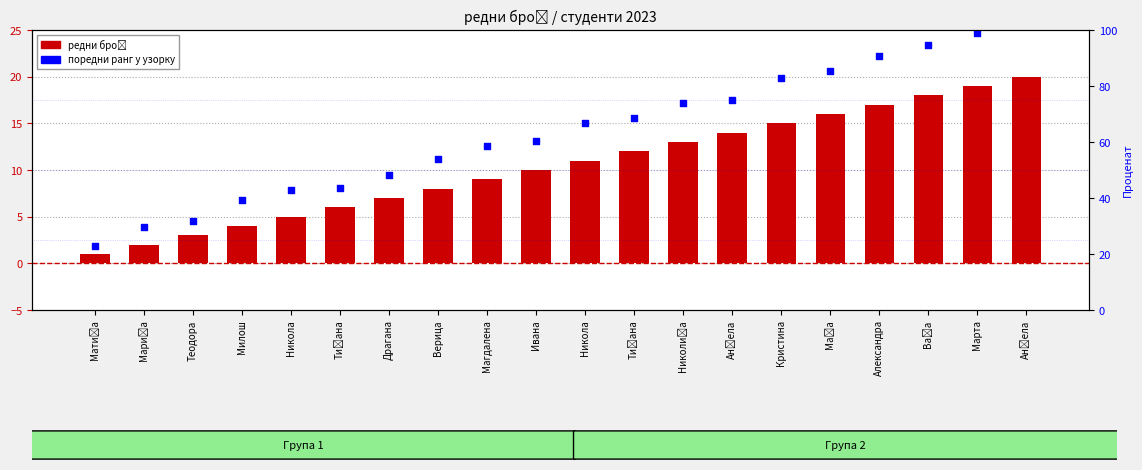

Which series has the widest spread of Y values?

поредни ранг